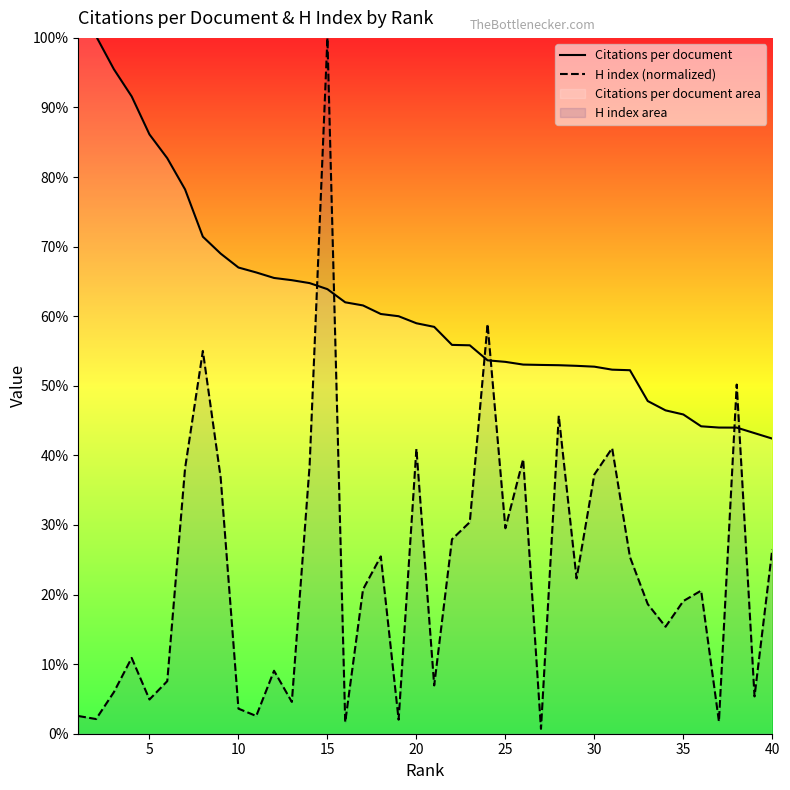

What is the difference between the maximum and minimum values in the H index (normalized) series?

99.3